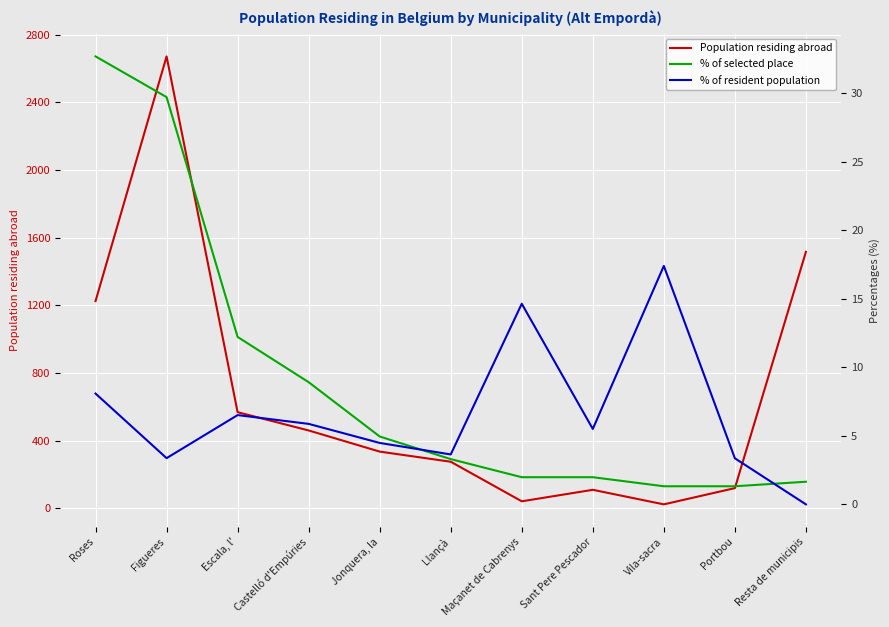

What is the total value across all series at Llançà?

281.9